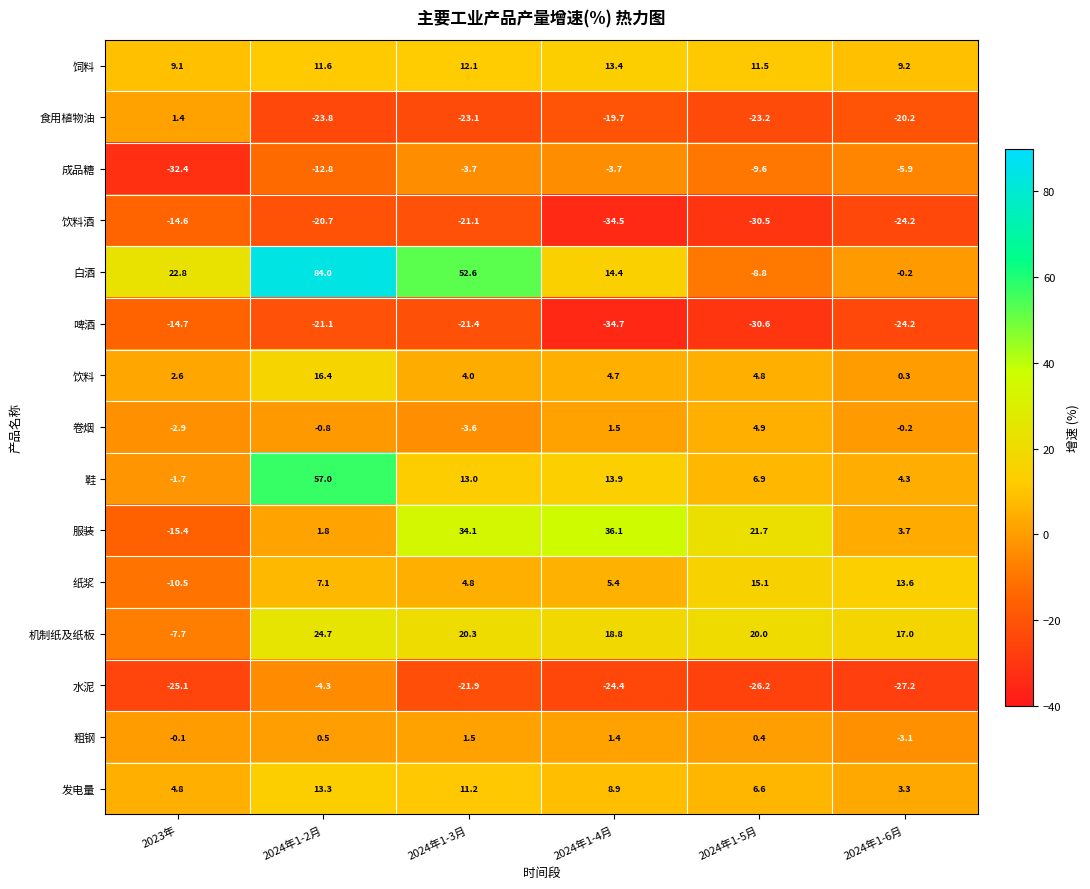

What is the total value across all series at 2023年?

-84.4